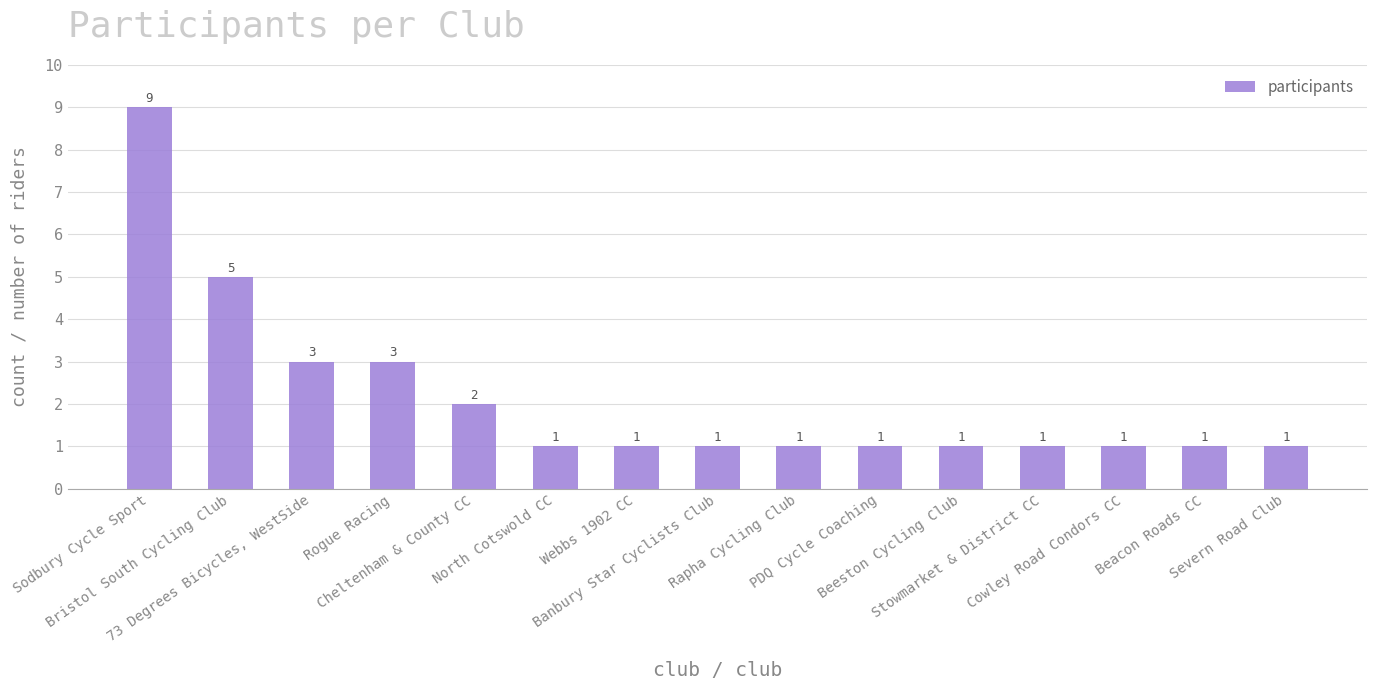

The chart shows a value of 2 at 73 Degrees Bicycles, WestSide. True or false?

False